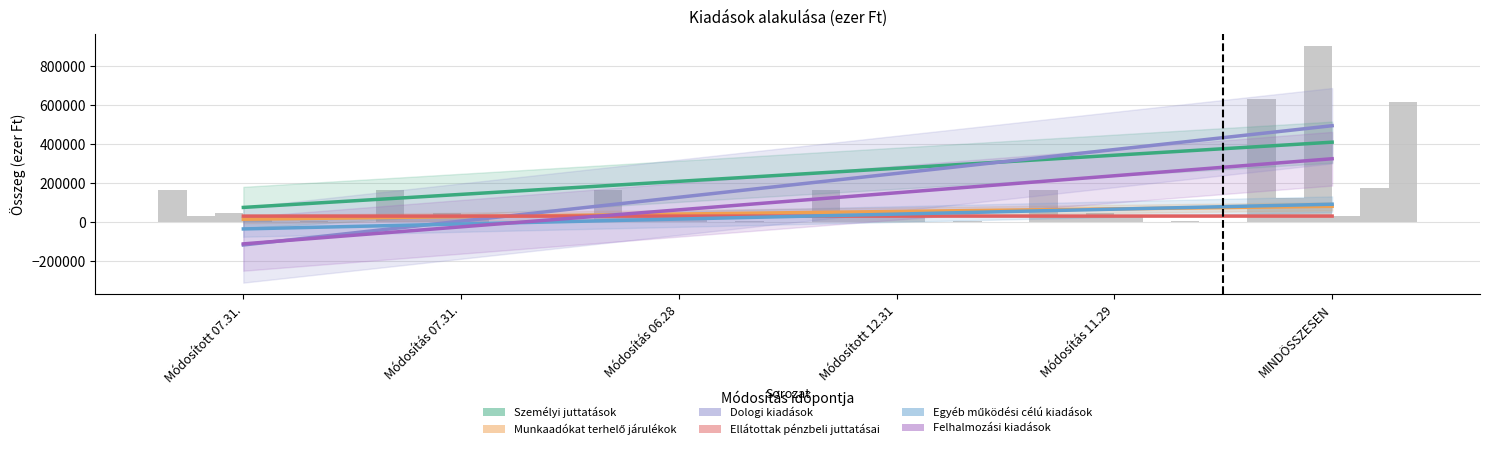

Reading left to right, what are all the values shown in this chart?

Személyi juttatások: Módosított 07.31.=165500	Módosítás 07.31.=165438	Módosítás 06.28=165305	Módosított 12.31=165630	Módosítás 11.29=165624	MINDÖSSZESEN=633011
Munkaadókat terhelő járulékok: Módosított 07.31.=33612	Módosítás 07.31.=33600	Módosítás 06.28=33575	Módosított 12.31=33776	Módosítás 11.29=33636	MINDÖSSZESEN=126050
Dologi kiadások: Módosított 07.31.=47033	Módosítás 07.31.=47033	Módosítás 06.28=46881	Módosított 12.31=46963	Módosítás 11.29=46652	MINDÖSSZESEN=902289
Ellátottak pénzbeli juttatásai: Módosított 07.31.=31979	Módosítás 07.31.=31979	Módosítás 06.28=31954	Módosított 12.31=32075	Módosítás 11.29=32033	MINDÖSSZESEN=32075
Egyéb működési célú kiadások: Módosított 07.31.=5	Módosítás 07.31.=5	Módosítás 06.28=5	Módosított 12.31=7	Módosítás 11.29=5	MINDÖSSZESEN=177145
Felhalmozási kiadások: Módosított 07.31.=5912	Módosítás 07.31.=5912	Módosítás 06.28=5912	Módosított 12.31=6293	Módosítás 11.29=6293	MINDÖSSZESEN=616018